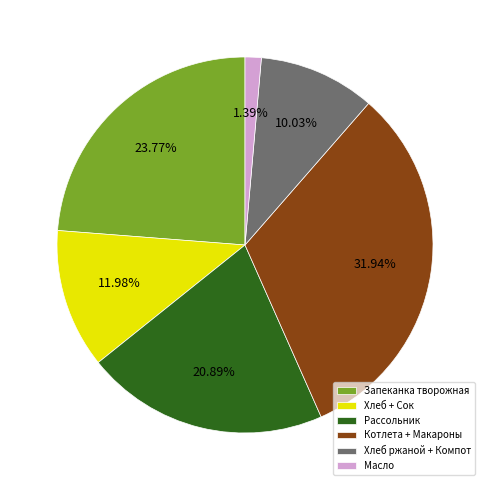

Is Масло the majority of the pie?

No